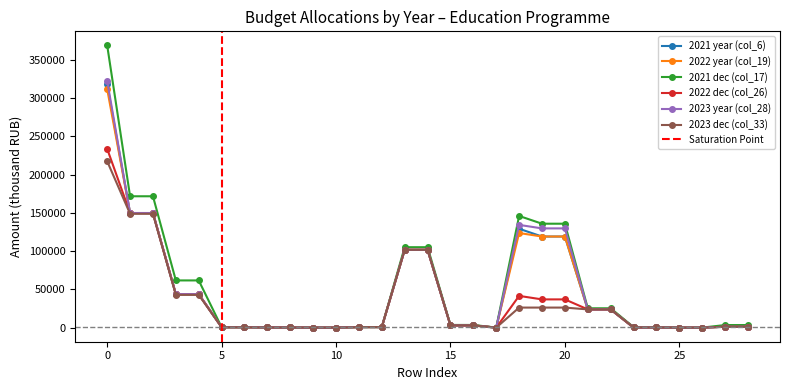

How many lines are shown in the chart?

6